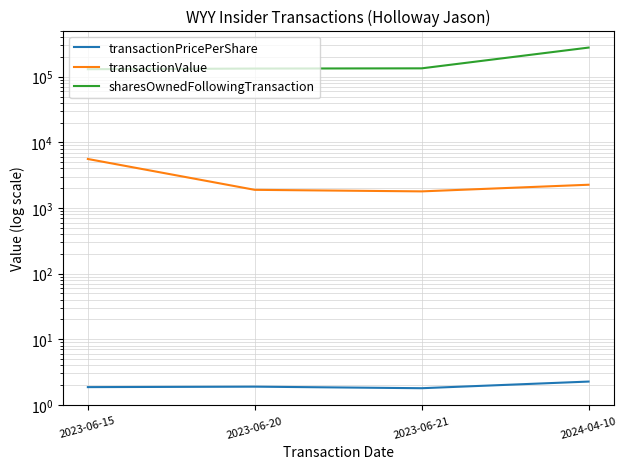

What is the minimum value shown in the chart?

1.8